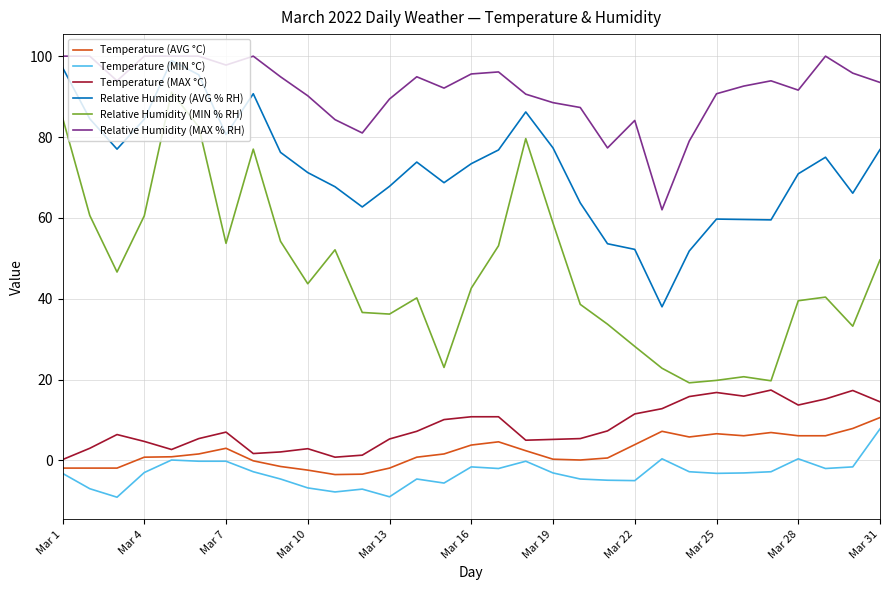

What is the greatest value displayed?

100.0